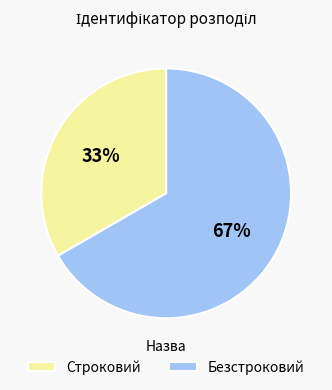

Is the sum of Безстроковий and Строковий greater than half?

Yes